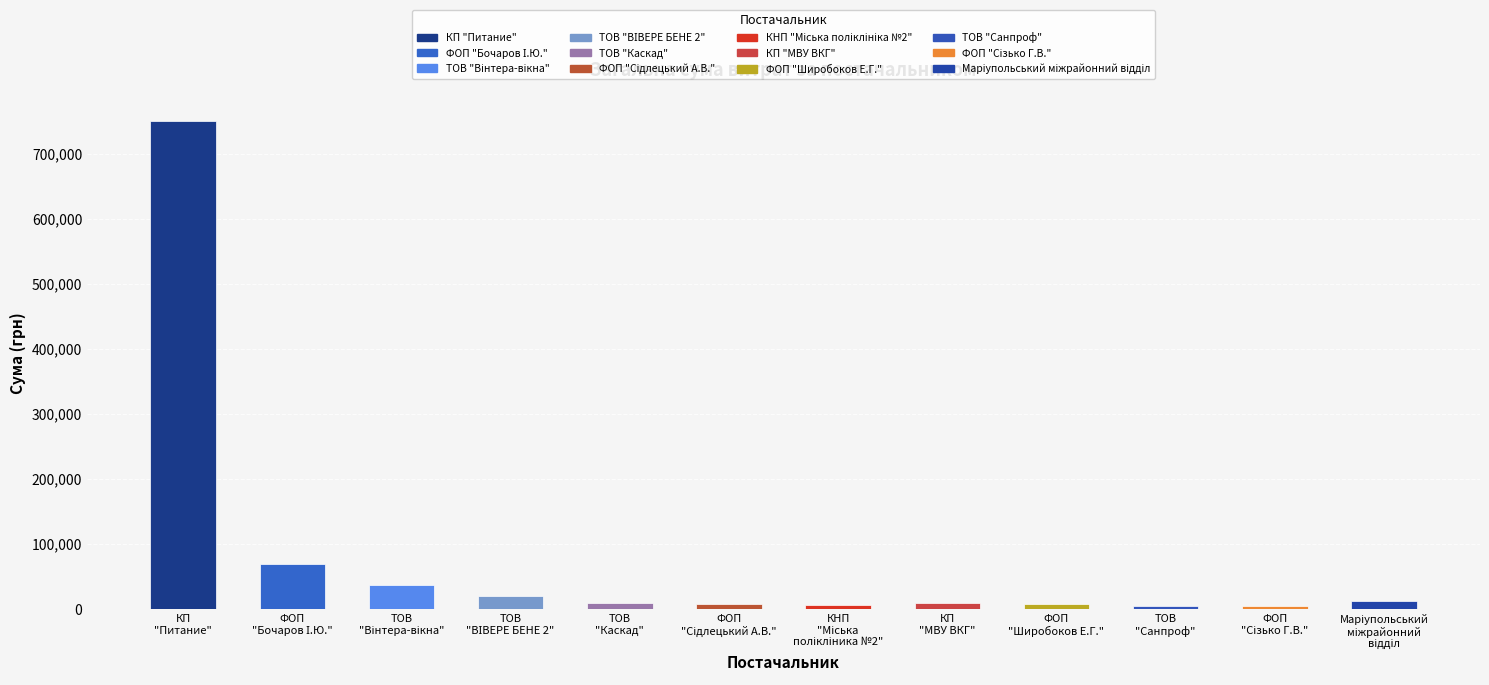

What is the maximum value shown in the chart?

750109.4